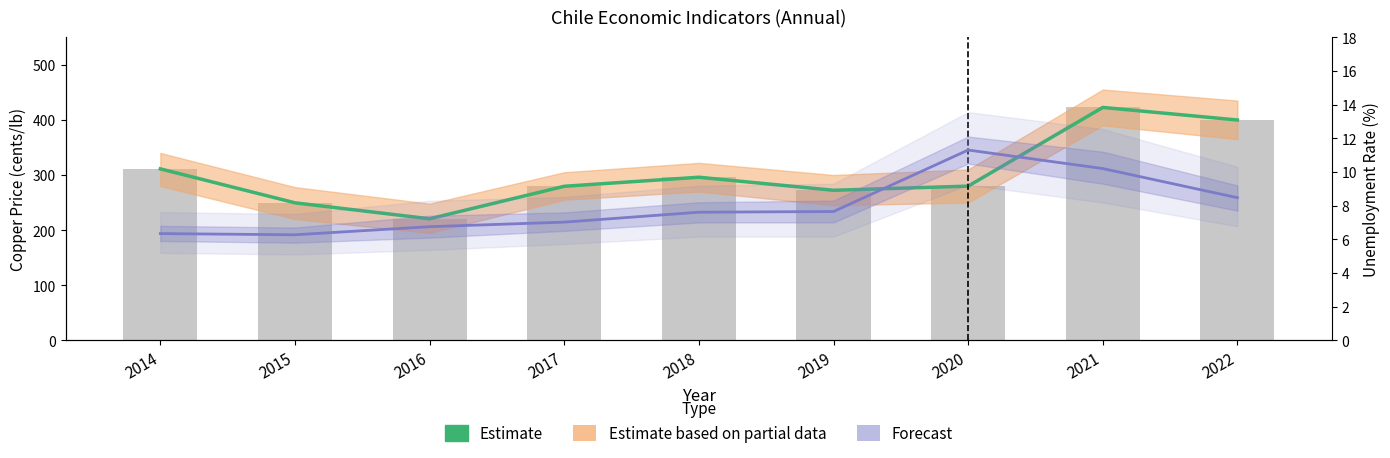

Reading left to right, list all the values displayed in this chart.

311.1	249.6	220.6	279.5	296.0	272.3	279.8	422.5	399.7